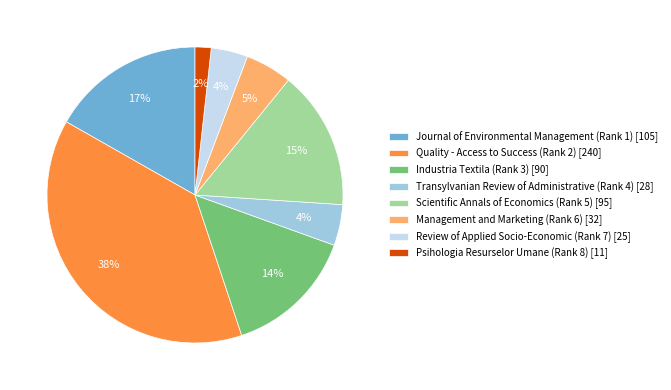

To the nearest percent, what percentage of the pie is Industria Textila (Rank 3)?

14%